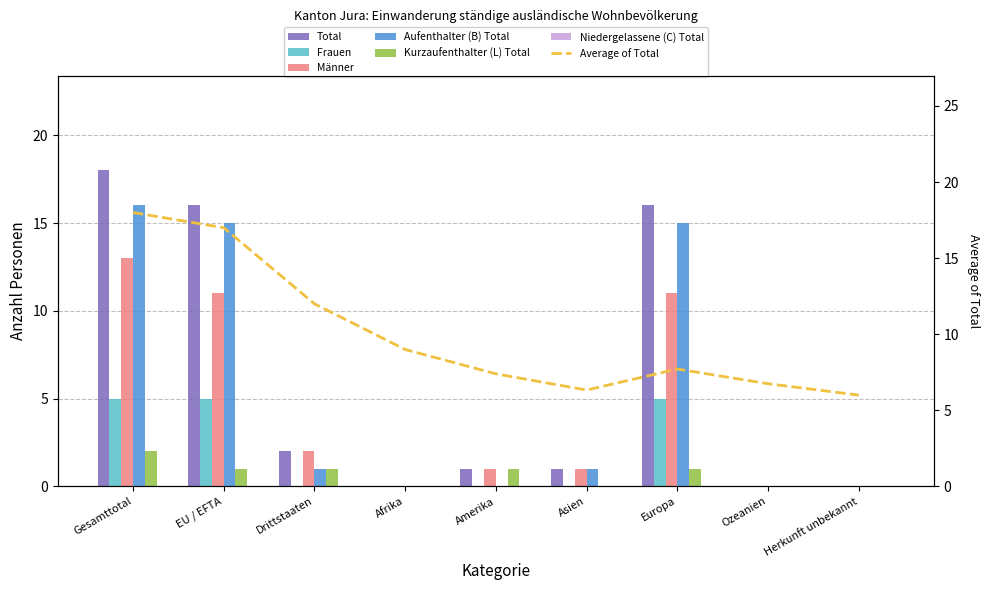

The Männer series shows 1 at Drittstaaten. True or false?

False